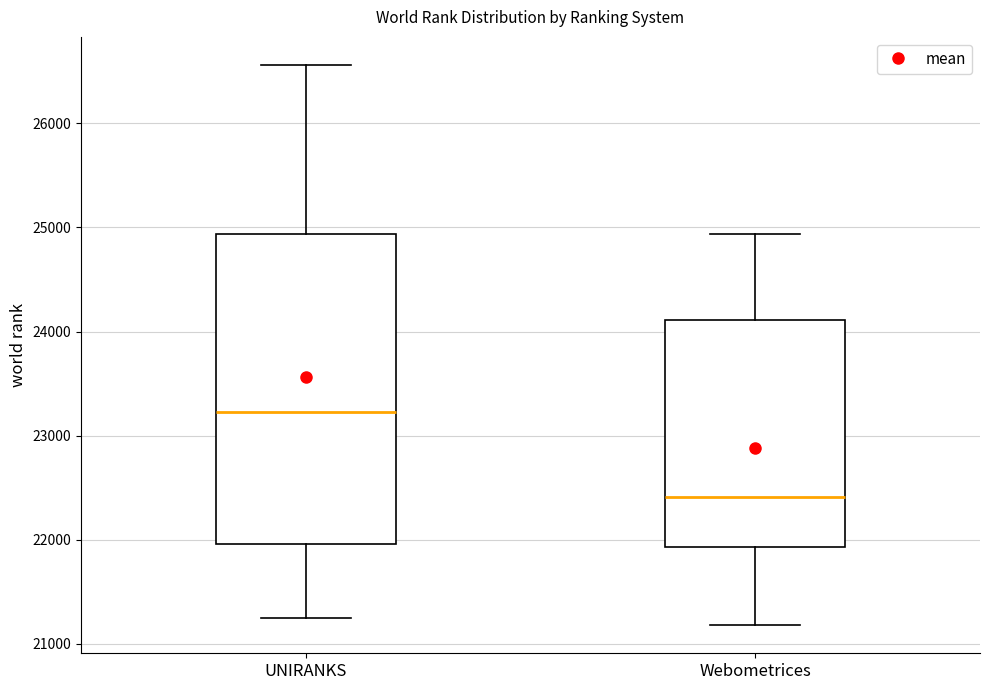

Which box's median line is the highest?

UNIRANKS